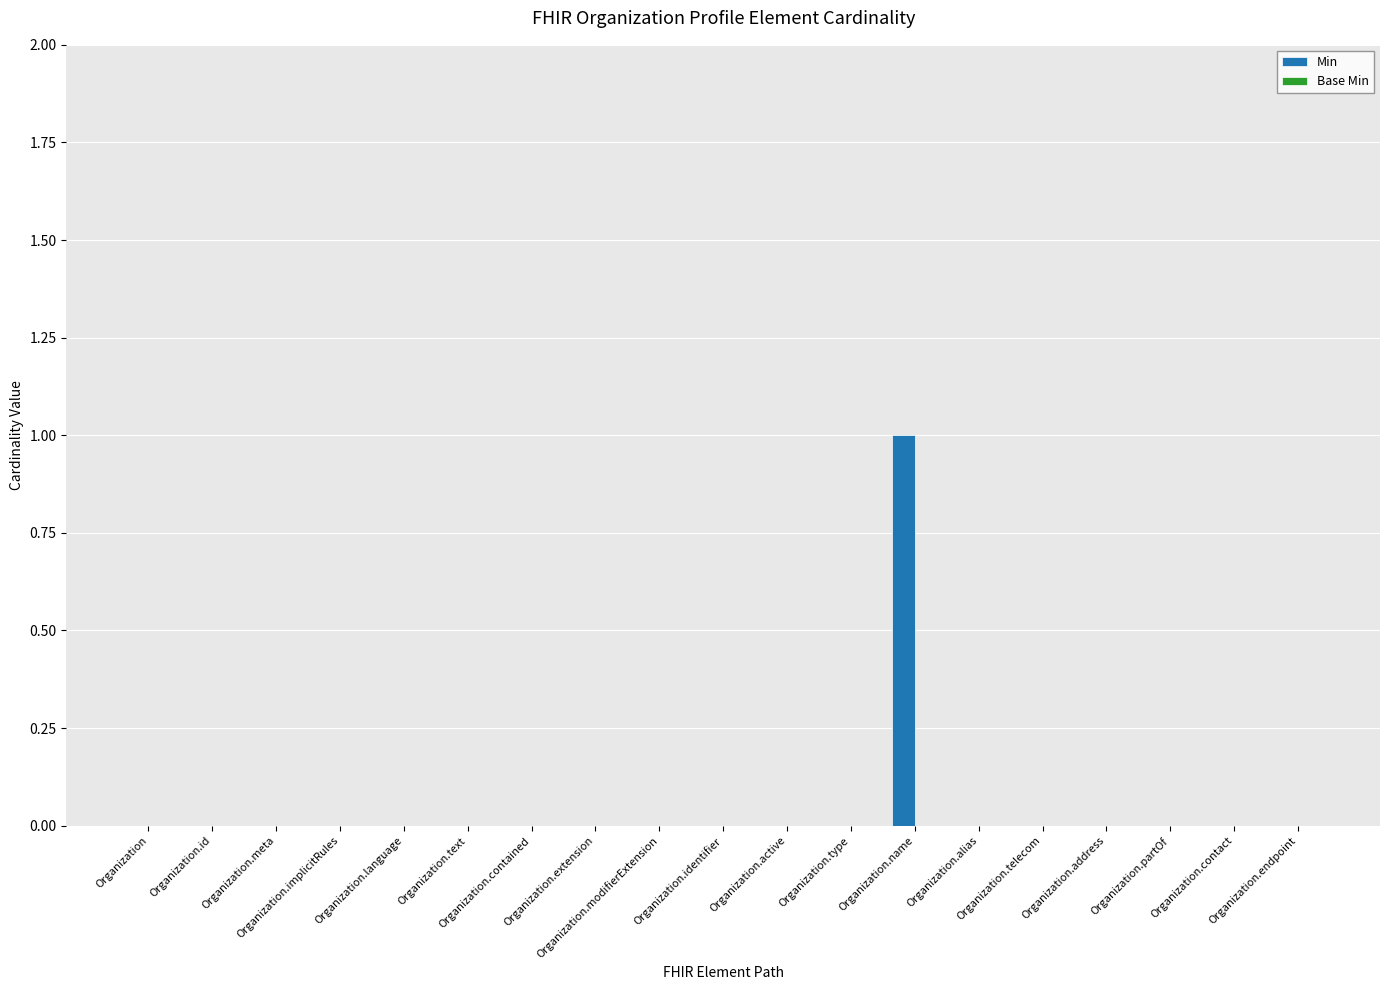

How many distinct data groups are displayed?

1